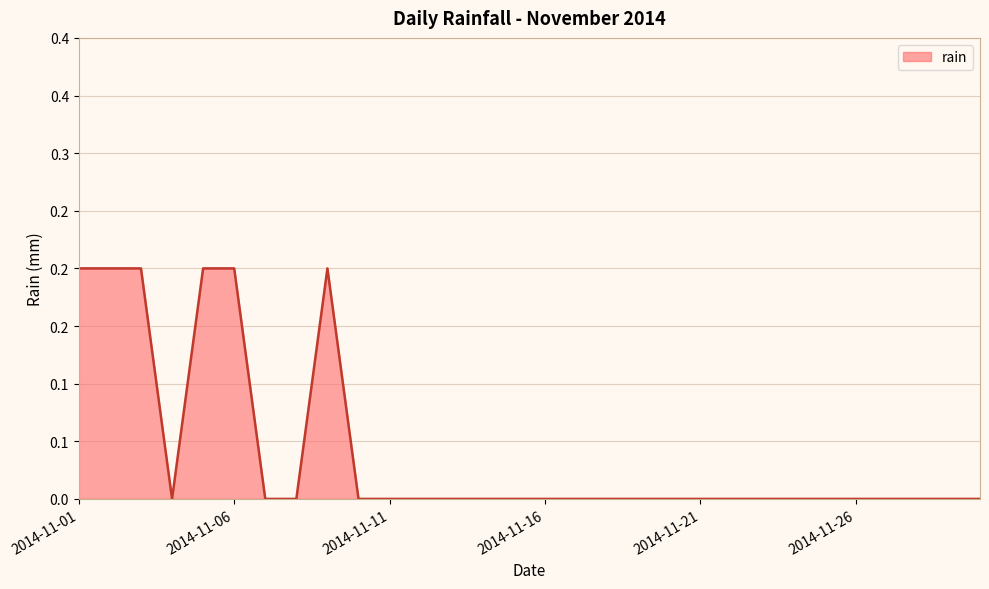

Rank the categories by value from lowest to highest.

2014-11-04, 2014-11-07, 2014-11-08, 2014-11-10, 2014-11-11, 2014-11-12, 2014-11-13, 2014-11-14, 2014-11-15, 2014-11-16, 2014-11-17, 2014-11-18, 2014-11-19, 2014-11-20, 2014-11-21, 2014-11-22, 2014-11-23, 2014-11-24, 2014-11-25, 2014-11-26, 2014-11-27, 2014-11-28, 2014-11-29, 2014-11-30, 2014-11-01, 2014-11-02, 2014-11-03, 2014-11-05, 2014-11-06, 2014-11-09